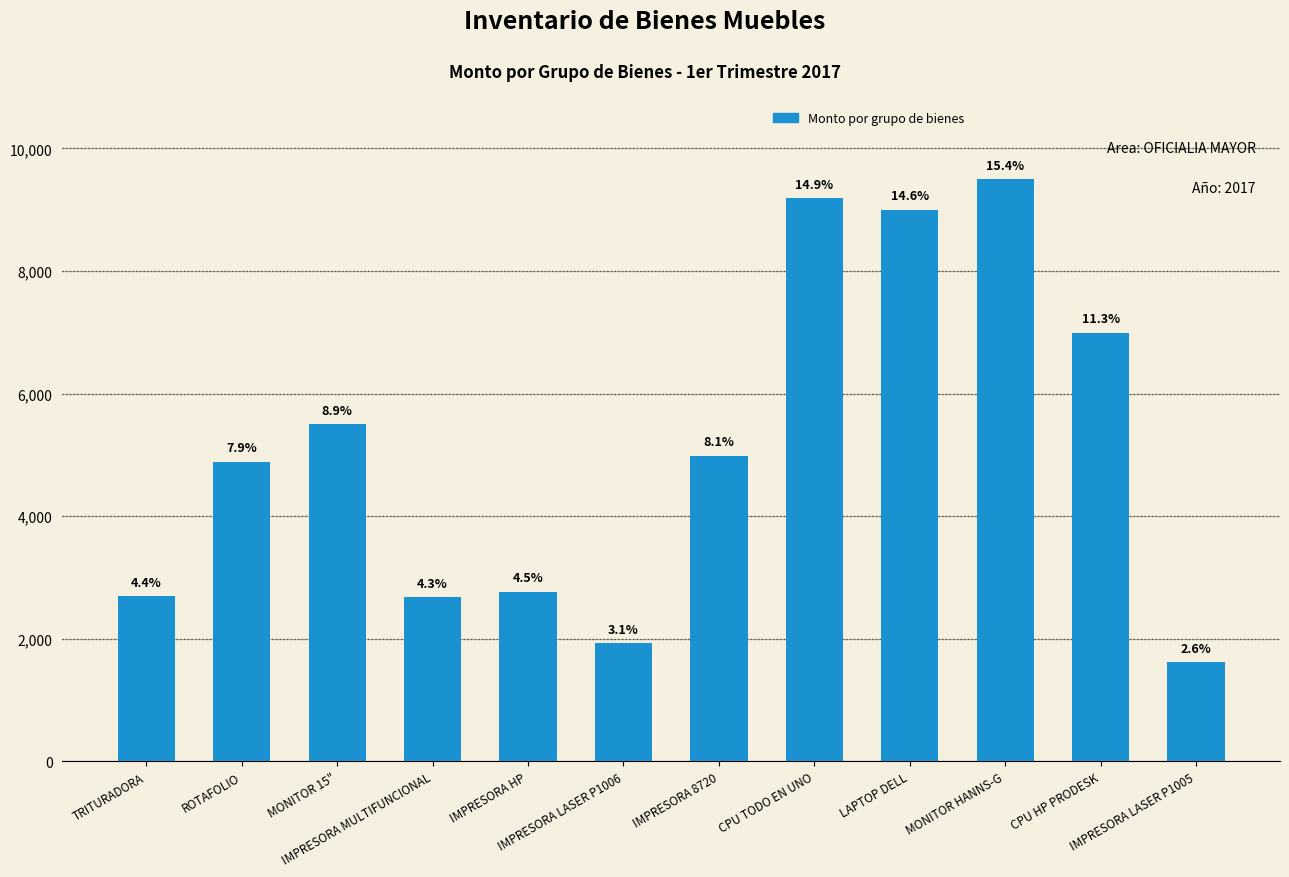

Are the bars horizontal?

No